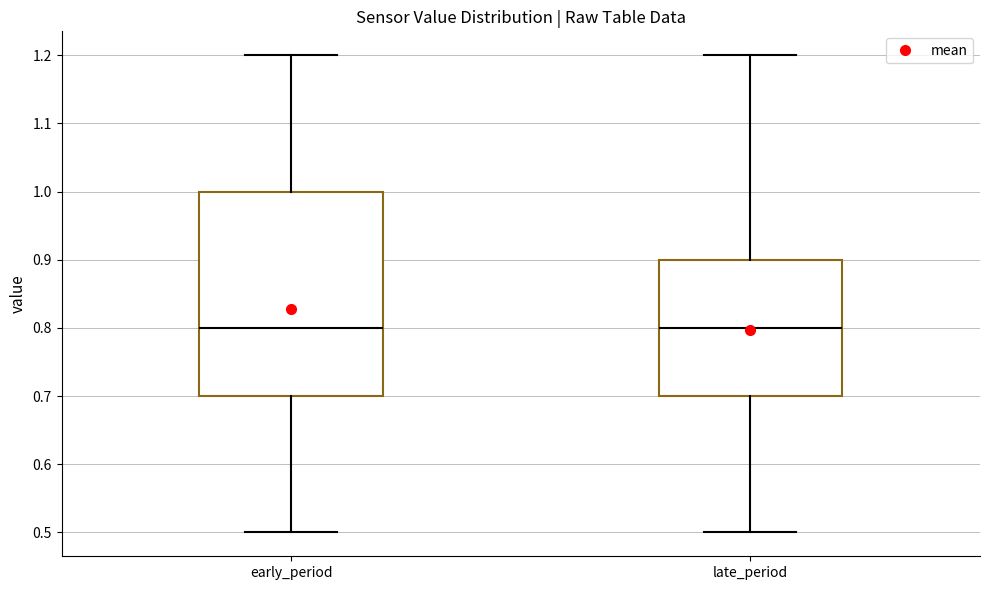

Reading left to right, transcribe this box plot: for each box, give where its median line is, the range the box spans, and where its two whiskers end, as read against the y-axis. The values are not printed on the chart, so give them approximately, as read against the axis.

early_period: median 0.8, box 0.7 to 1.0, whiskers 0.5 to 1.2
late_period: median 0.8, box 0.7 to 0.9, whiskers 0.5 to 1.2